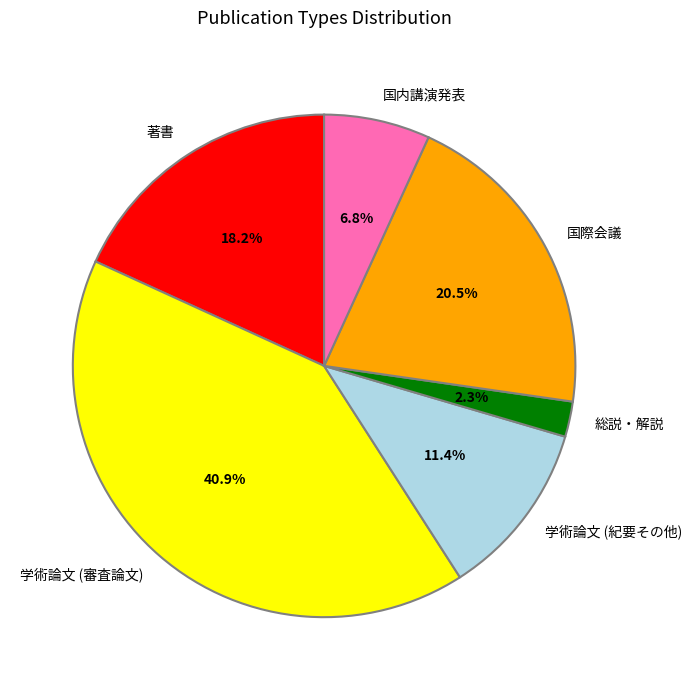

Is it true that 学術論文 (紀要その他) is 11% of the pie?

True